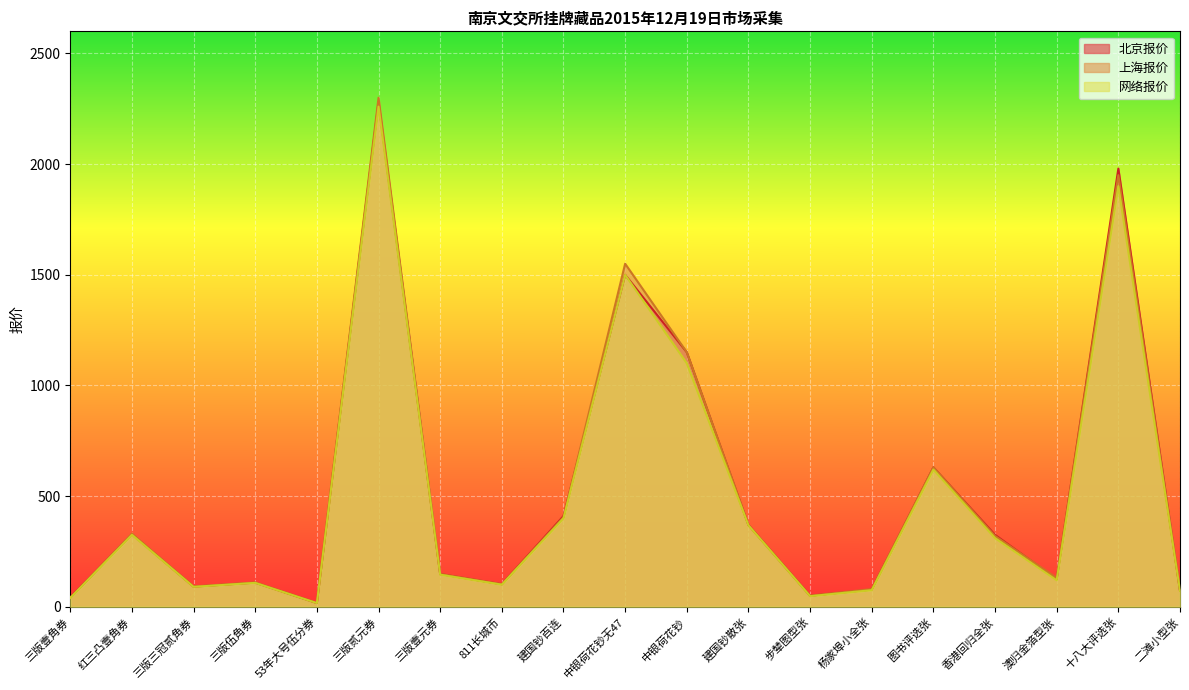

What position from the right is 香港回归全张?

4